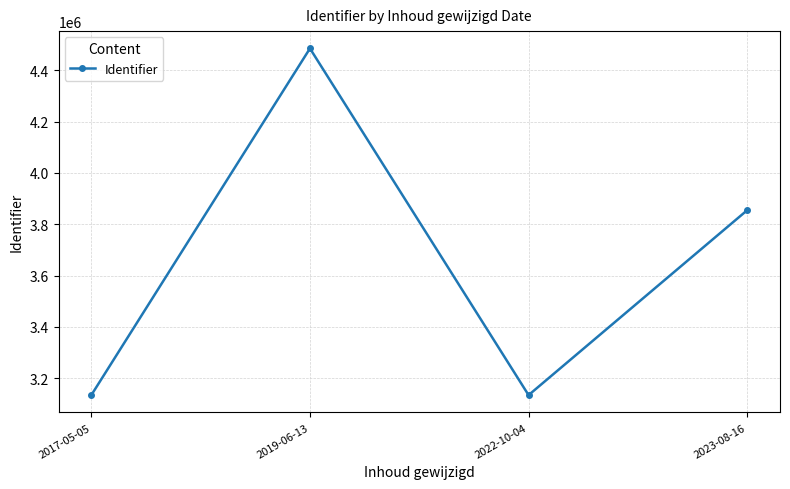

What is the label of the 1st point from the right?

2023-08-16